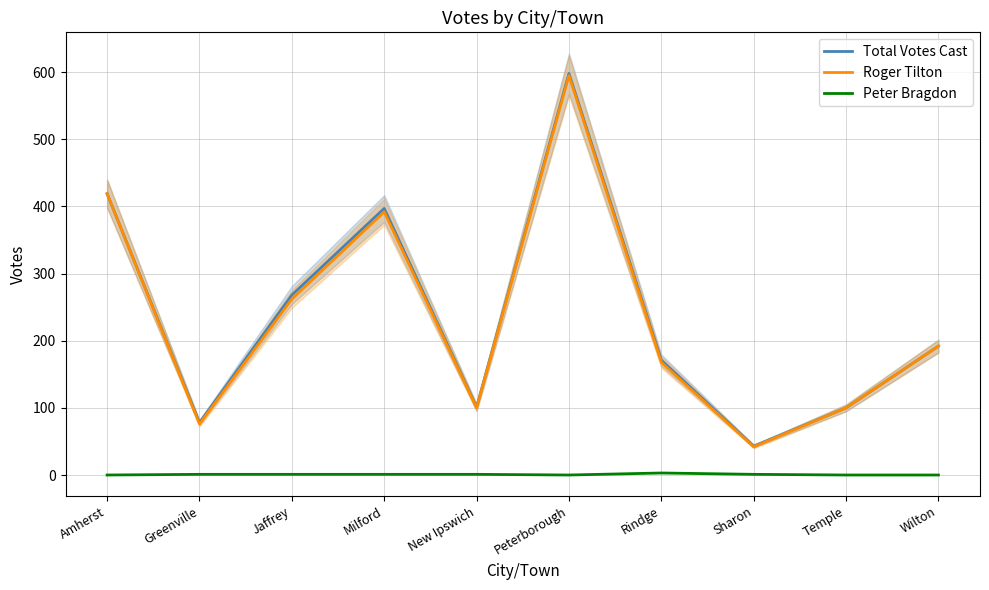

What are all the series names shown in the legend?

Total Votes Cast, Roger Tilton, Peter Bragdon